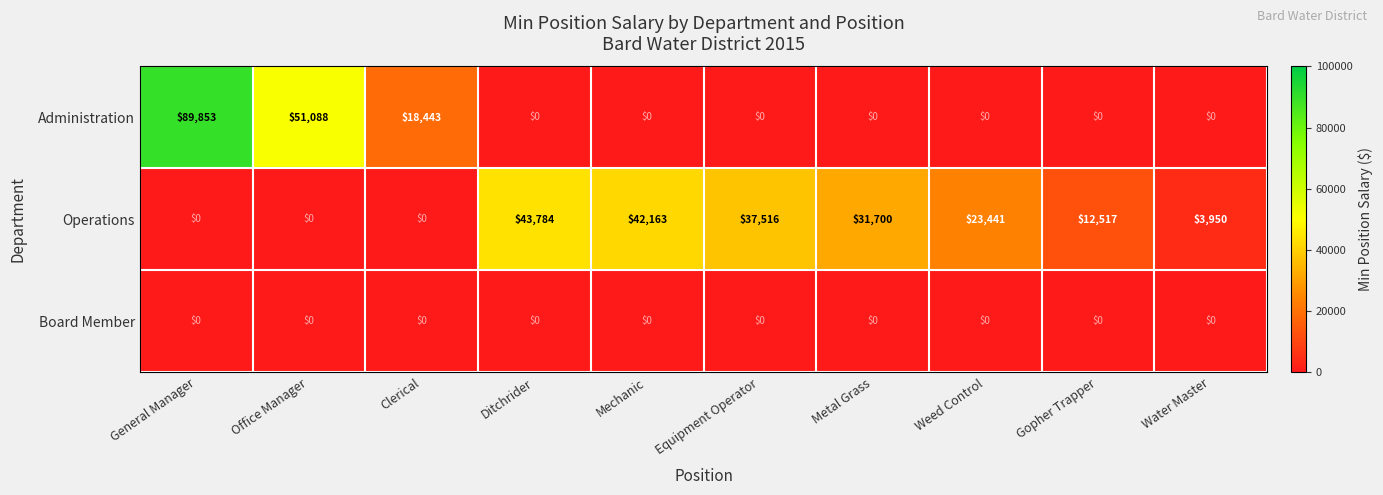

What is the total value across all series at General Manager?

89853